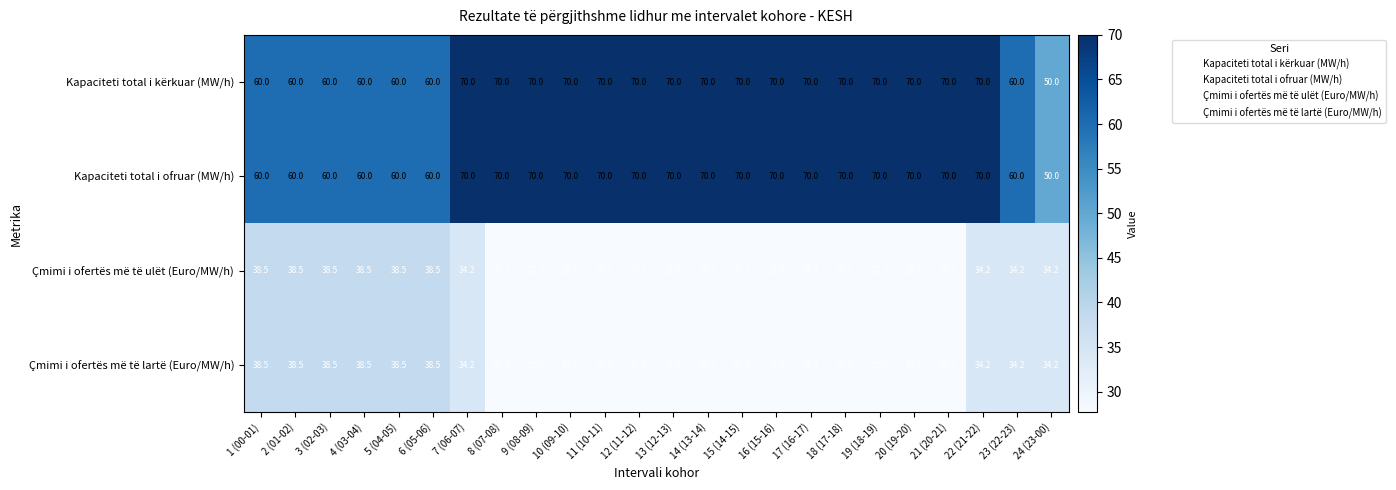

The Çmimi i ofertës më të ulët (Euro/MW/h) series shows 8.0 at 19 (18-19). True or false?

False